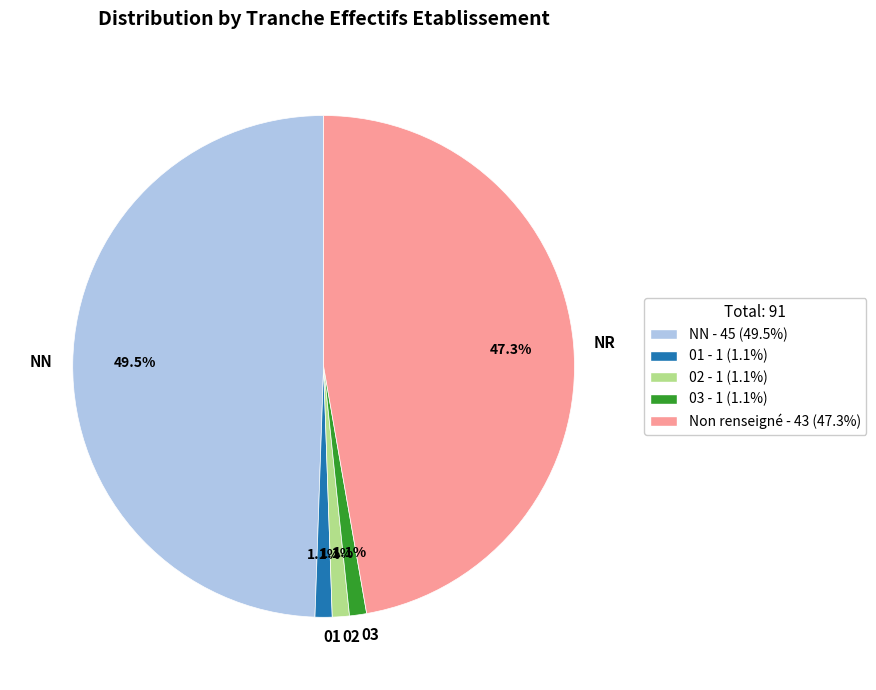

What is the ratio of the value at NN to the value at NR?

1.0